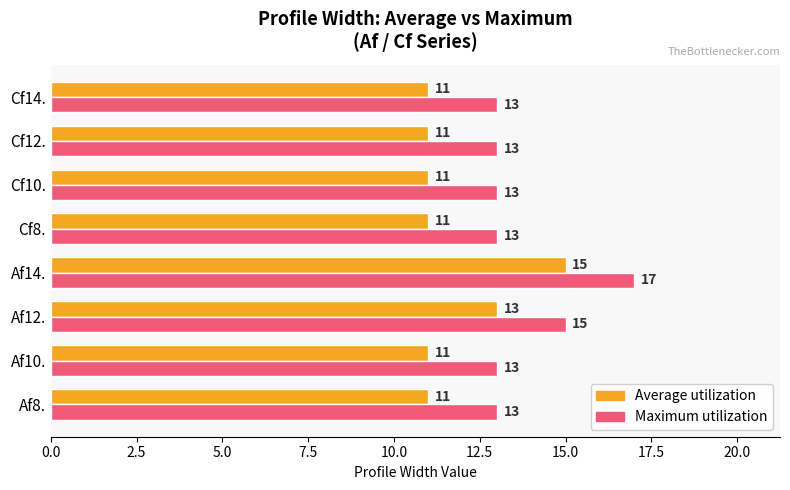

How many Maximum utilization values are between 13 and 15?

7